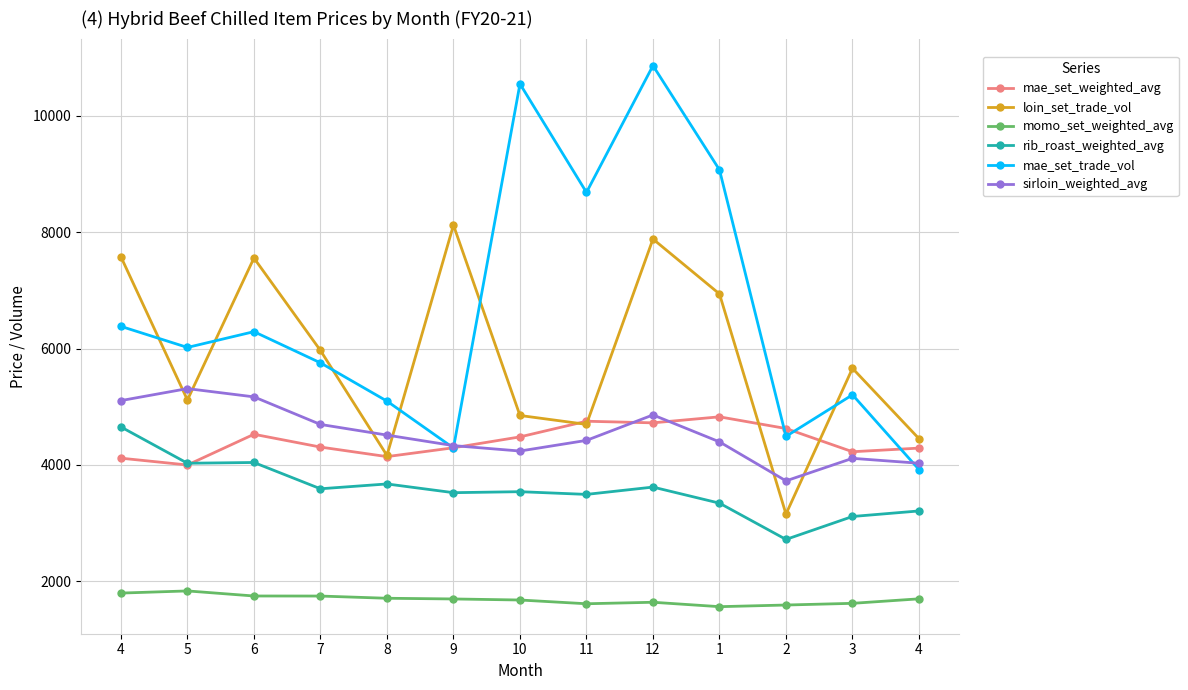

Rank the series at 4 from lowest to highest value.

momo_set_weighted_avg, mae_set_weighted_avg, rib_roast_weighted_avg, sirloin_weighted_avg, mae_set_trade_vol, loin_set_trade_vol